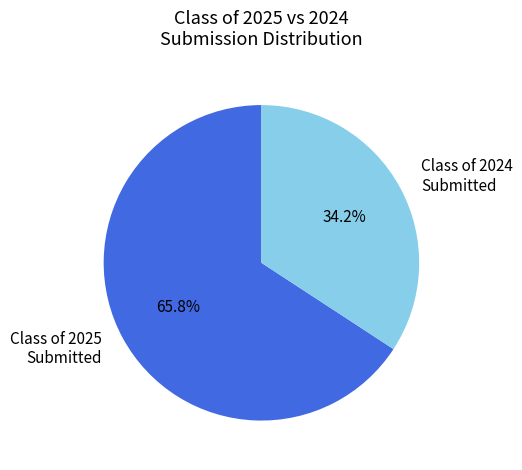

Is the sum of Class of 2024 Submitted and Class of 2025 Submitted greater than half?

Yes